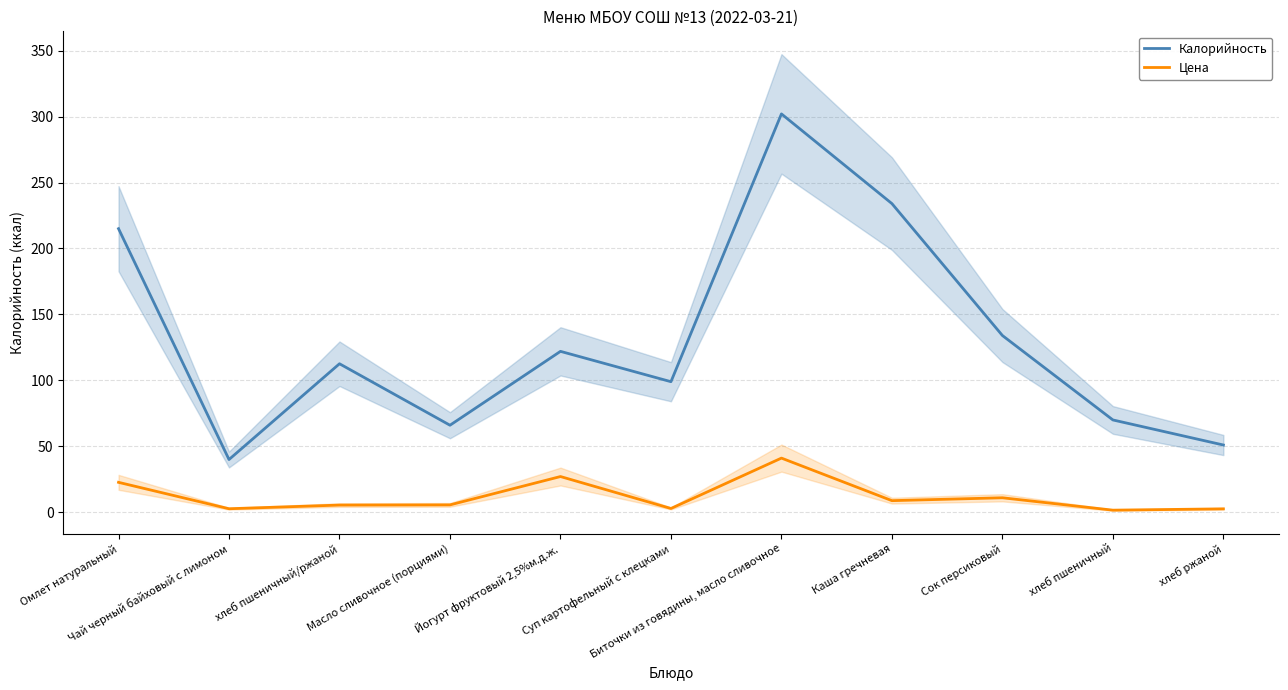

What is the difference between the maximum and minimum values in the Калорийность series?

262.0